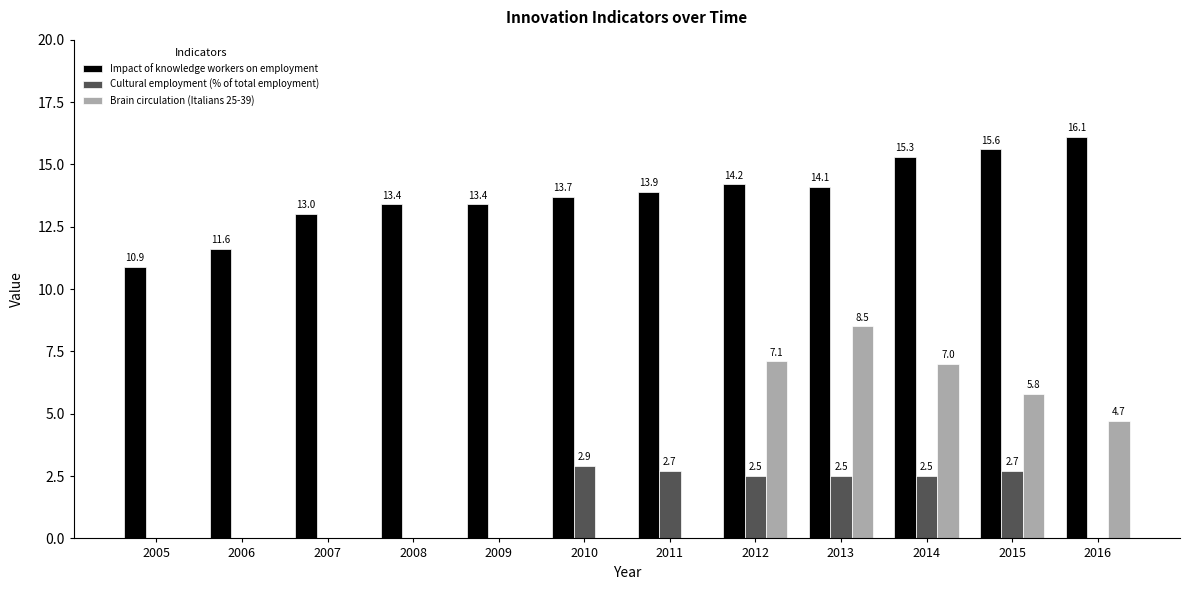

Is it true that Cultural employment (% of total employment) equals 0.0 at 2008?

True